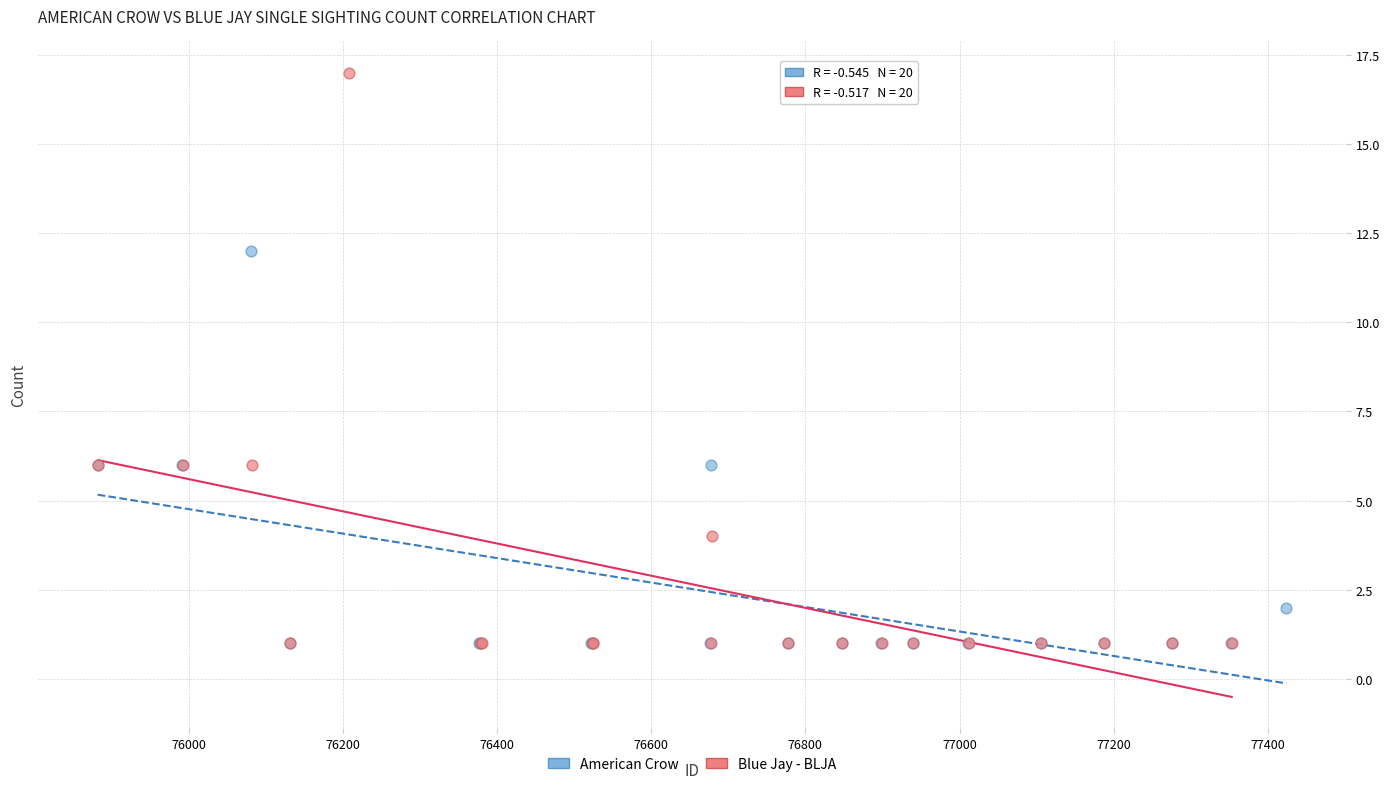

Which series contains the highest Y value?

Blue Jay - BLJA